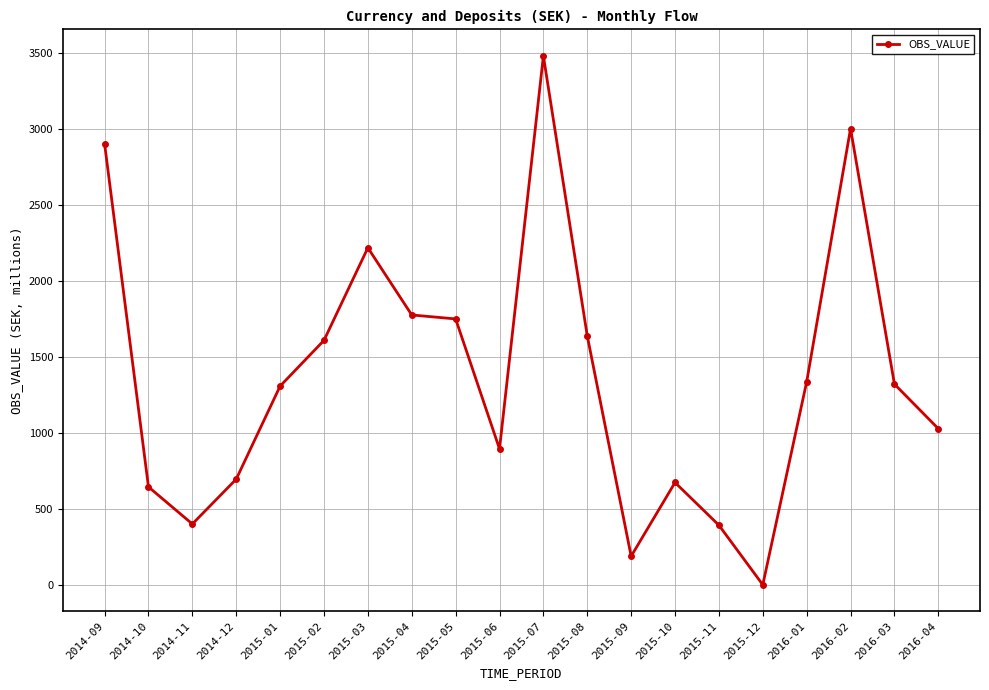

True or false: the data has more than 1 interior local peaks.

True